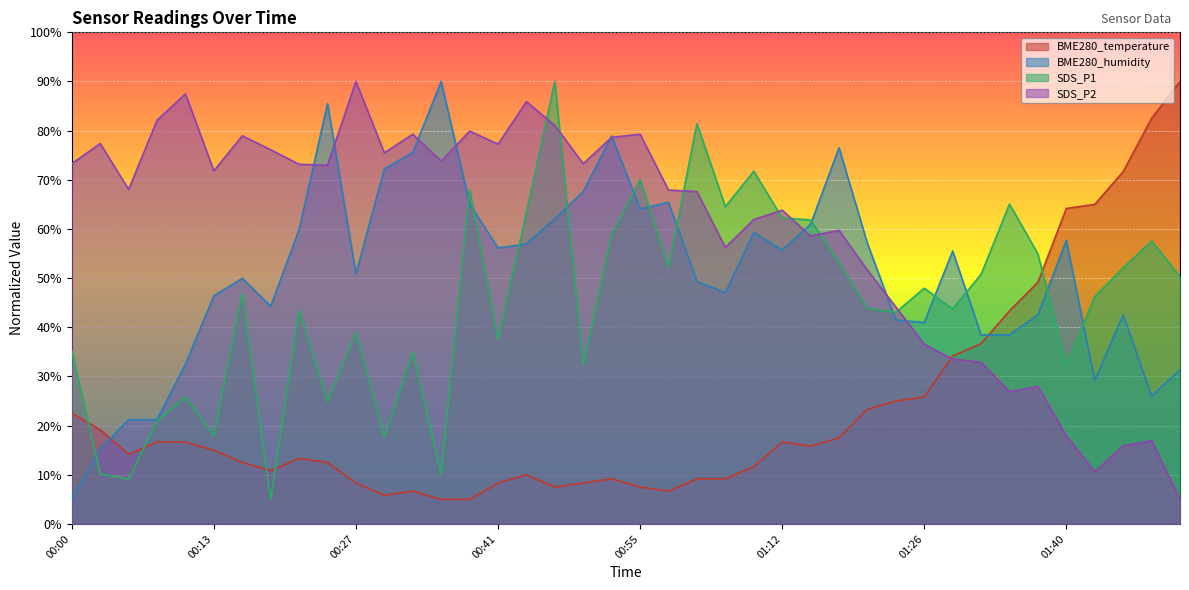

Between 00:22 and 01:18, which series saw the biggest shift?

BME280_humidity